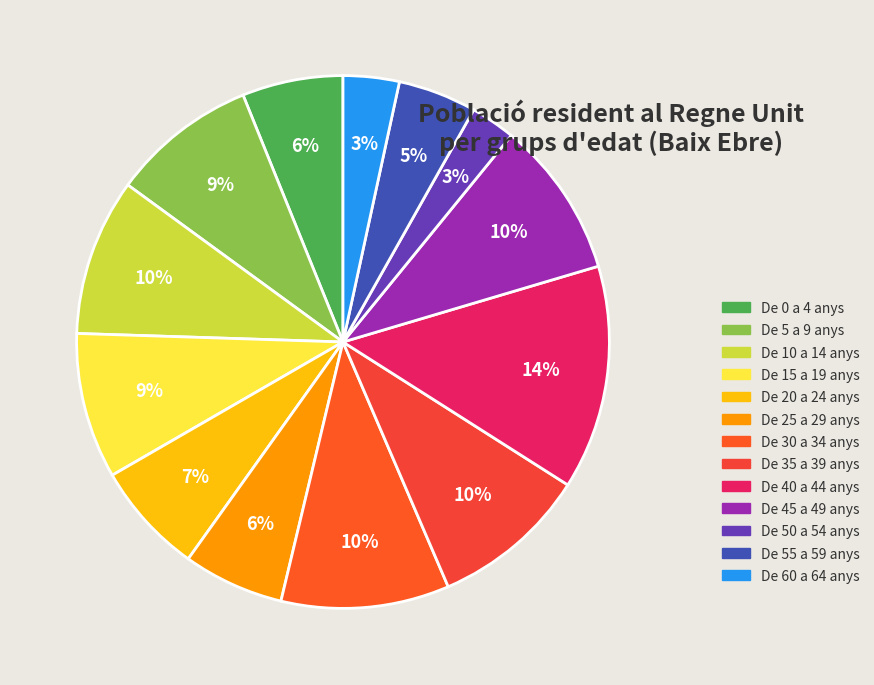

What portion of the pie excludes De 35 a 39 anys?

90.5%